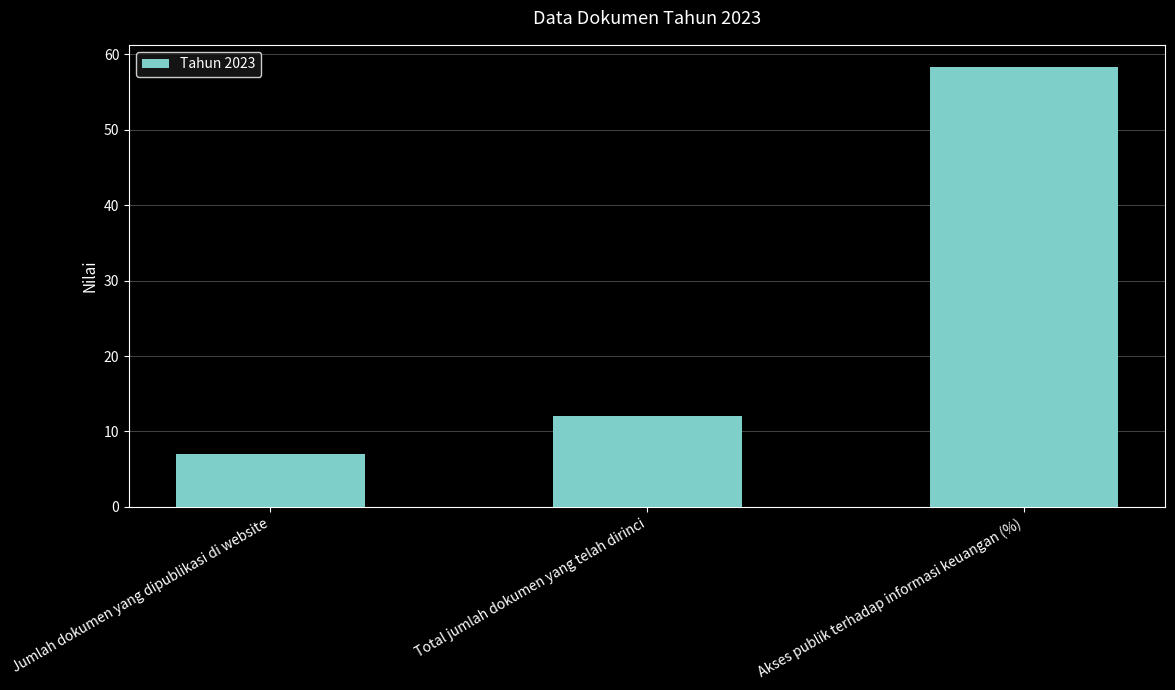

Rank the categories by value from lowest to highest.

Jumlah dokumen yang dipublikasi di website, Total jumlah dokumen yang telah dirinci, Akses publik terhadap informasi keuangan (%)